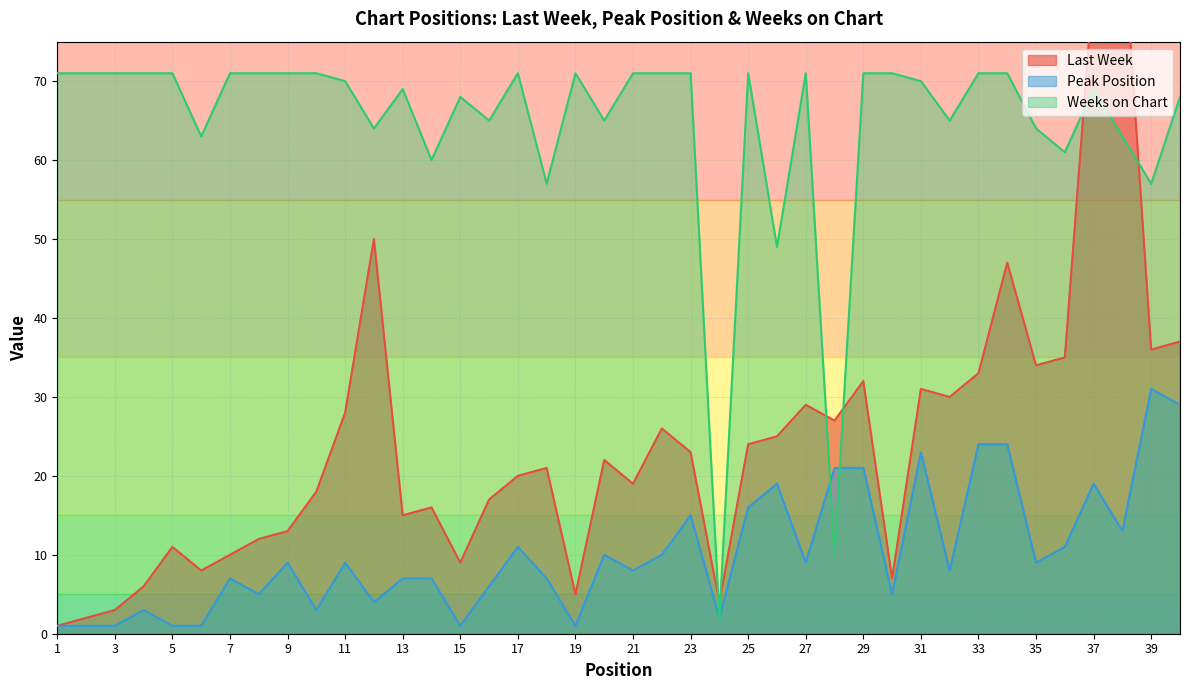

How many data points does each series have?

40